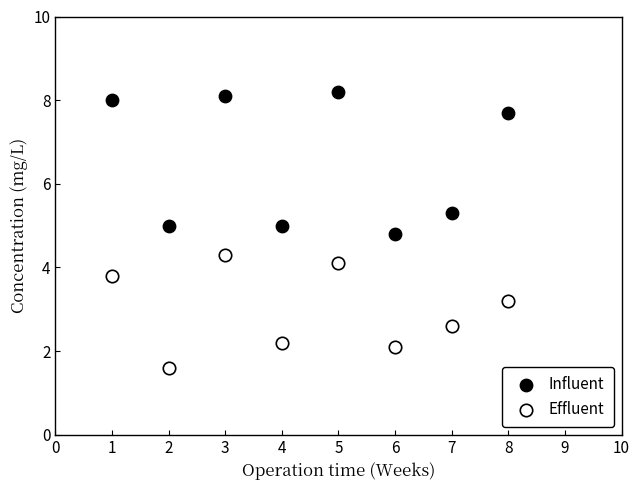

Which series reaches the minimum Y coordinate?

Effluent